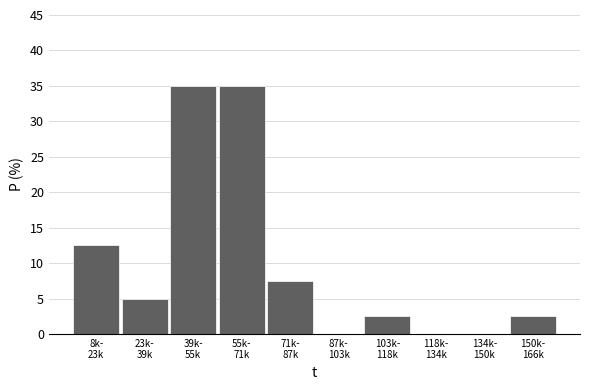

What is the sum of all values?

100.0